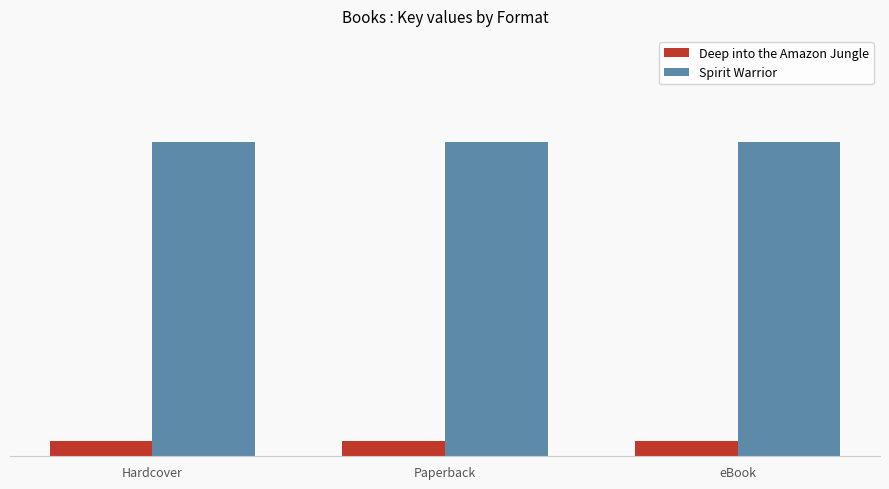

What is the label of the 3rd bar from the left?

eBook